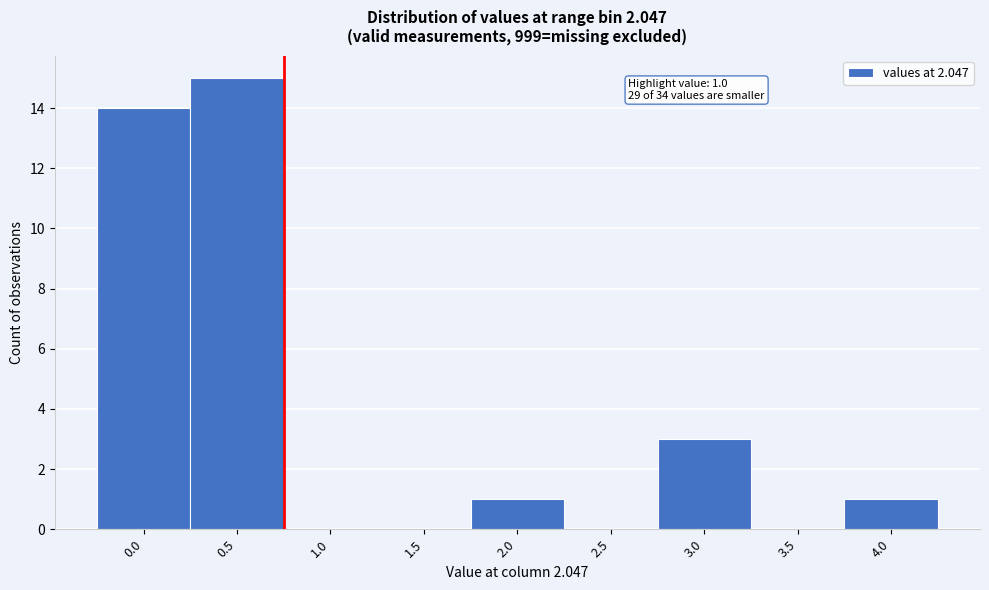

Reading left to right, list all the values displayed in this chart.

0.0=14	0.5=15	1.0=0	1.5=0	2.0=1	2.5=0	3.0=3	3.5=0	4.0=1